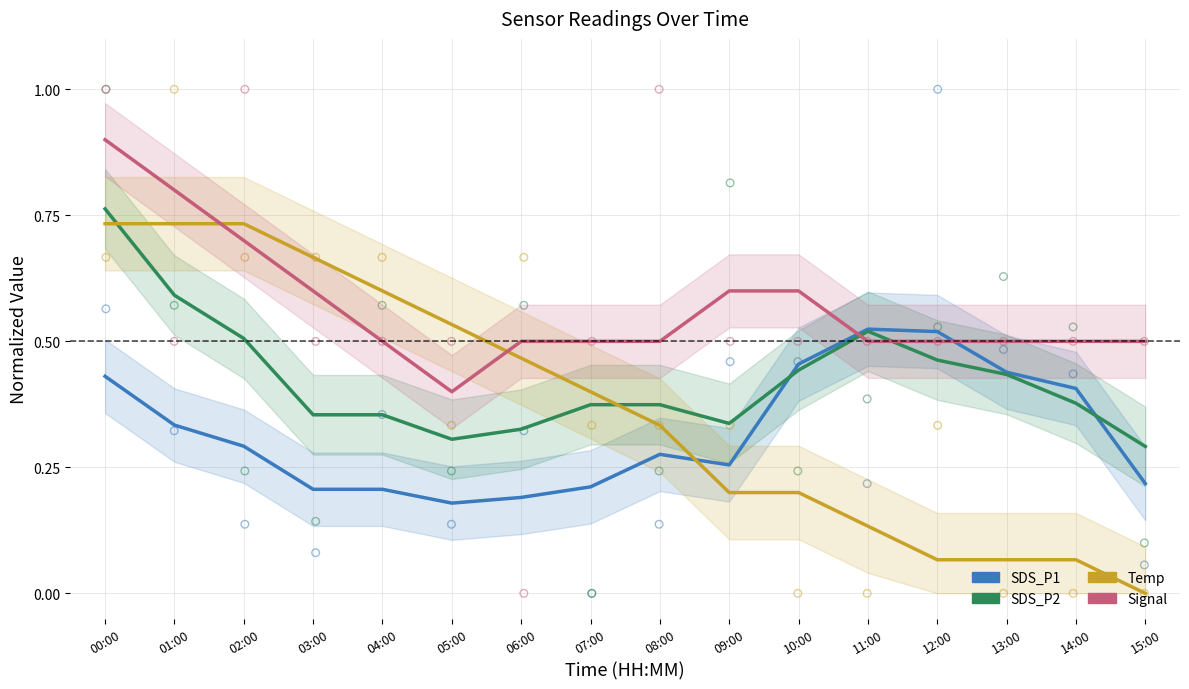

Which series reaches the maximum Y coordinate?

Signal